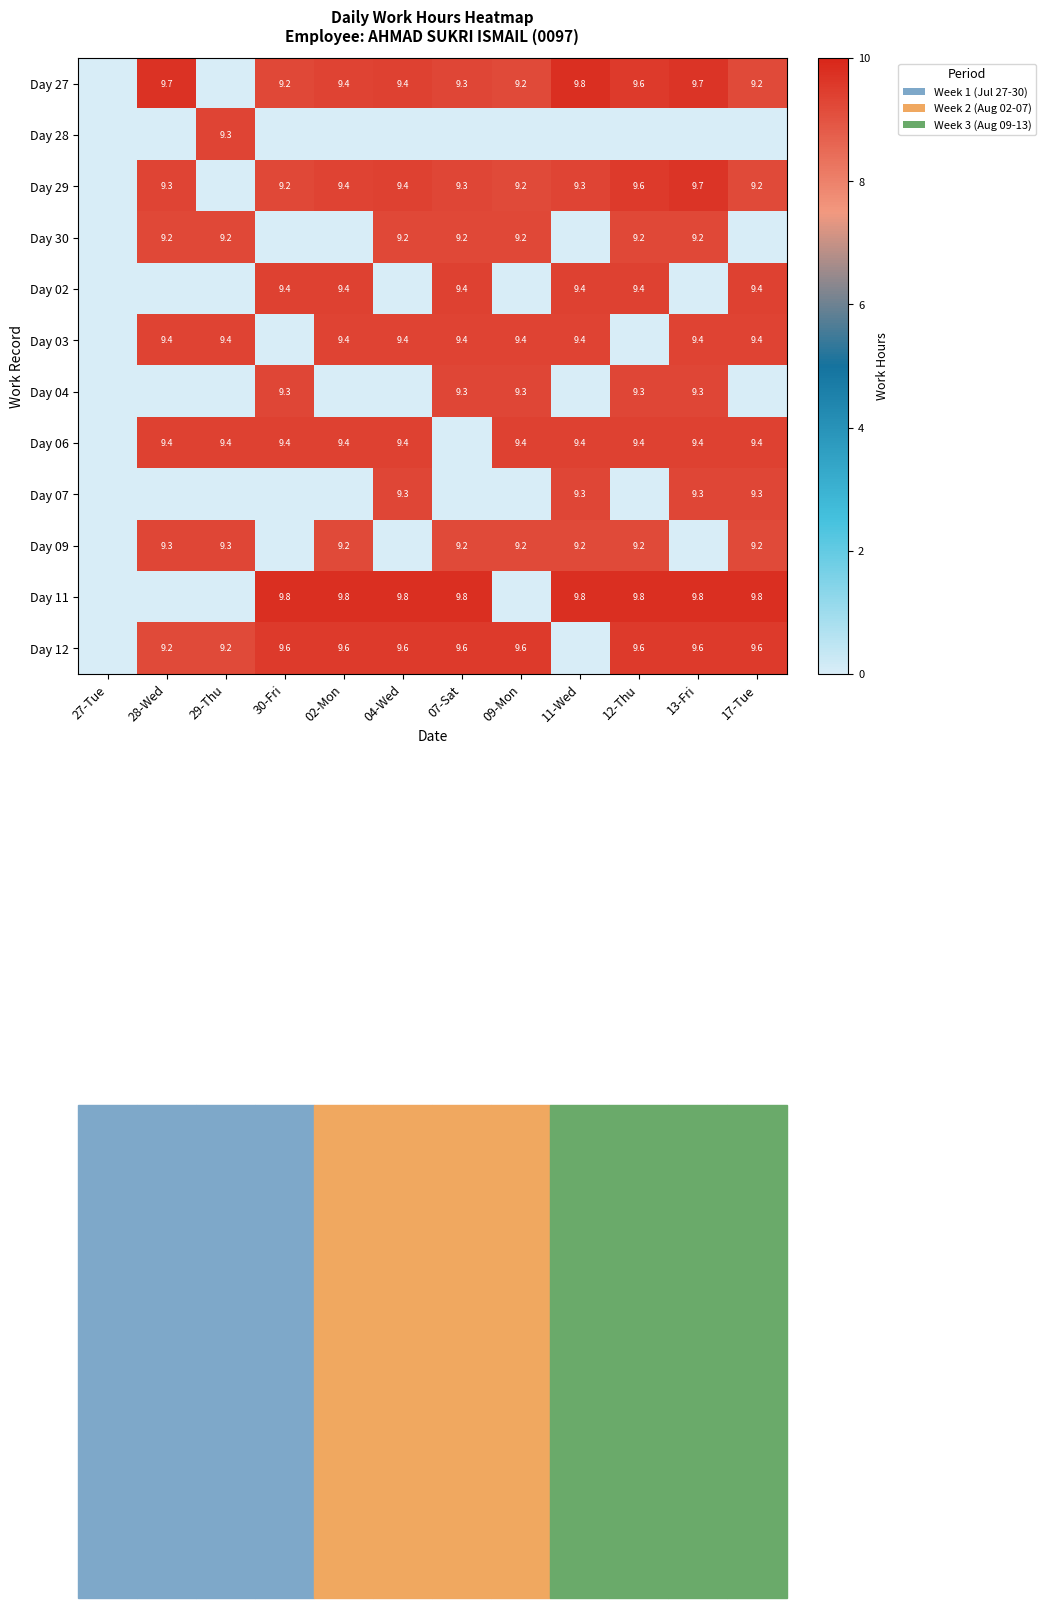

What is the sum of the Day 07 values at 11-Wed and 04-Wed?

18.6